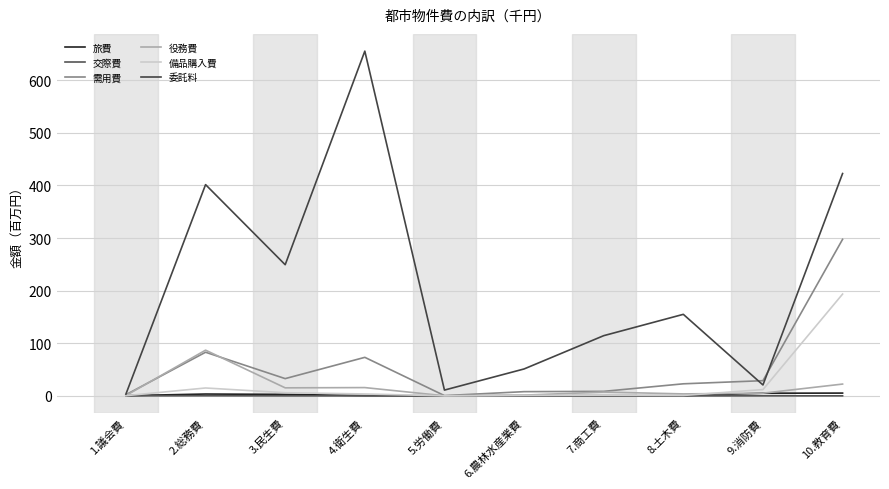

What is the total value across all series at 4.衛生費?

748.4